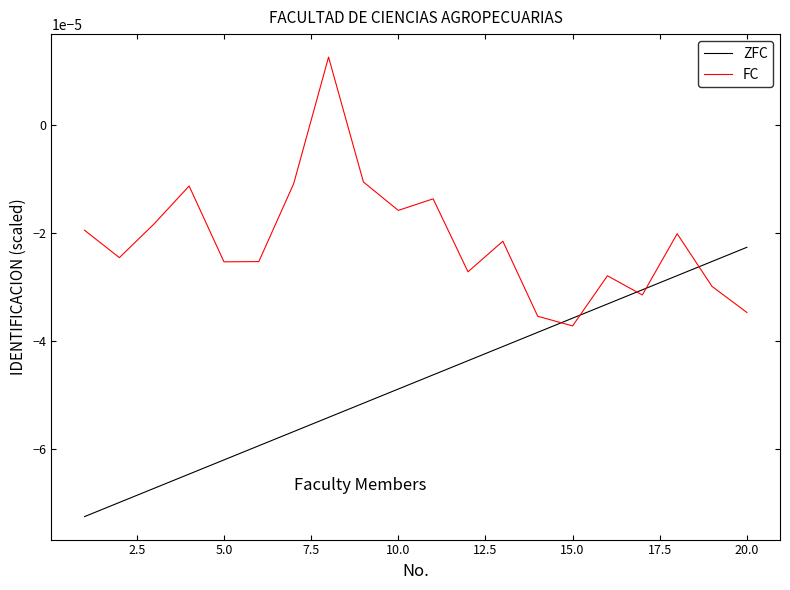

Rank the series by their maximum value, from lowest to highest.

ZFC, FC